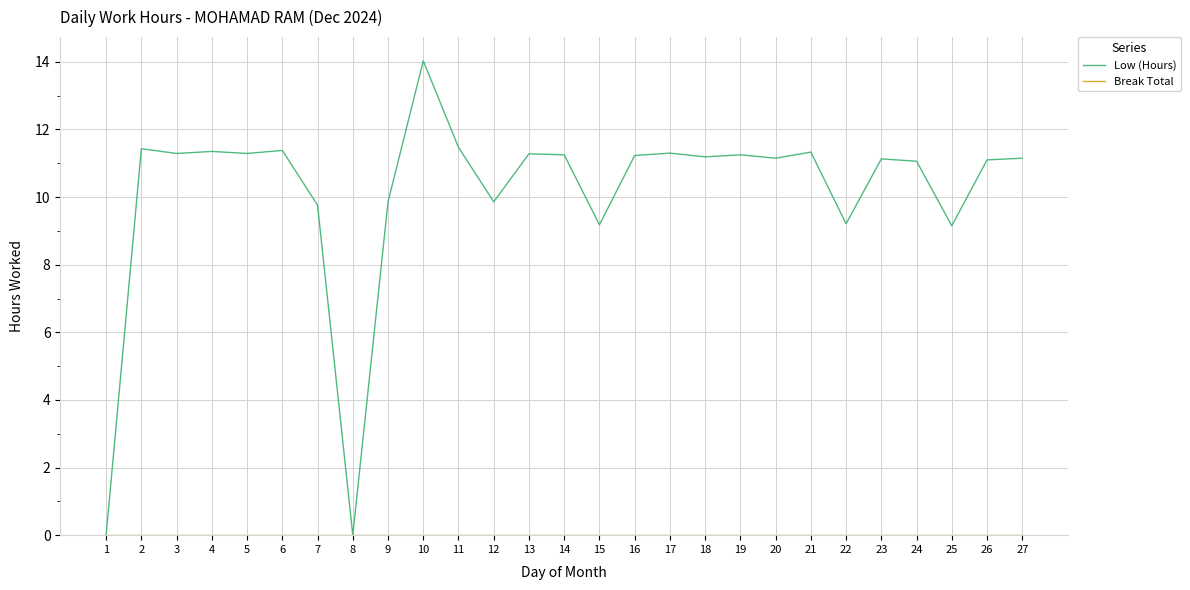

The Low (Hours) series shows 4.3 at 12. True or false?

False